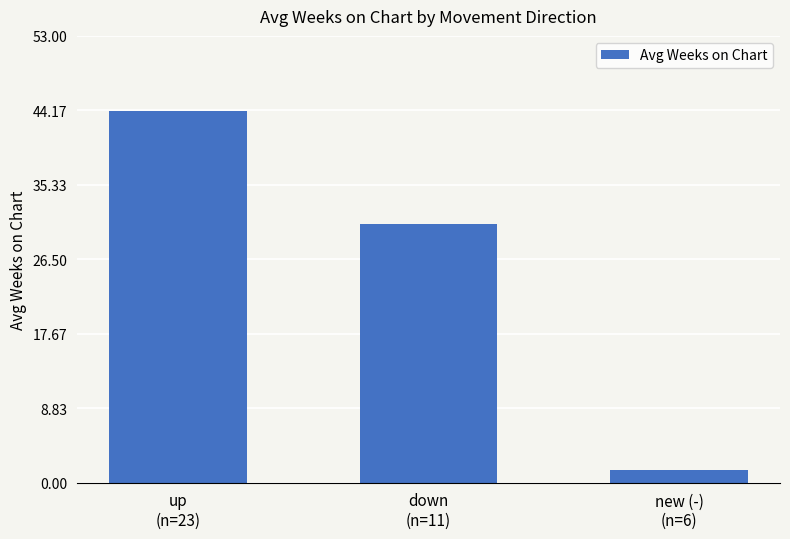

Reading right to left, extract all data points from this chart.

new (-)
(n=6)=1.5	down
(n=11)=30.6	up
(n=23)=44.1